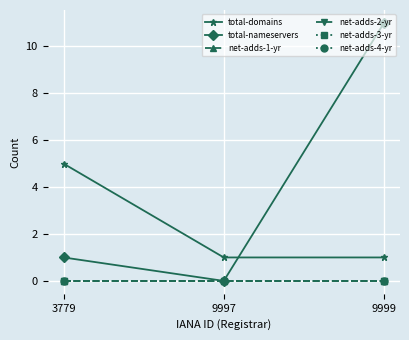

Which series has the largest total across all categories?

total-nameservers